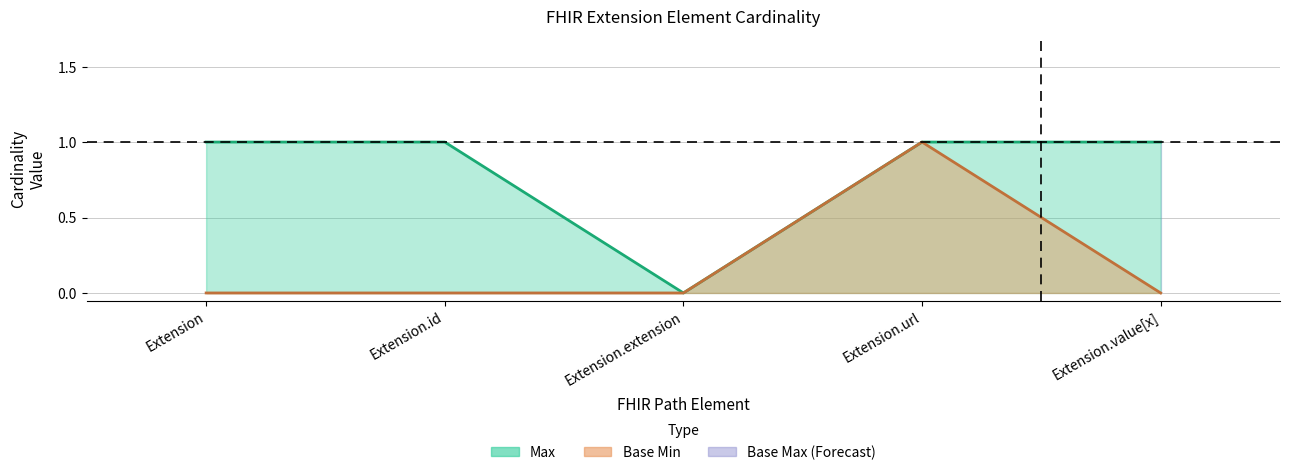

The Base Min series shows 2 at Extension.url. True or false?

False